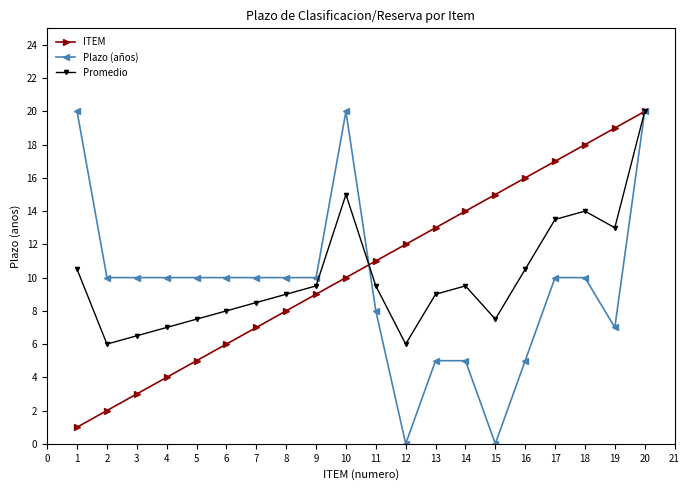

What is the difference between the highest and lowest values at 1?

19.0